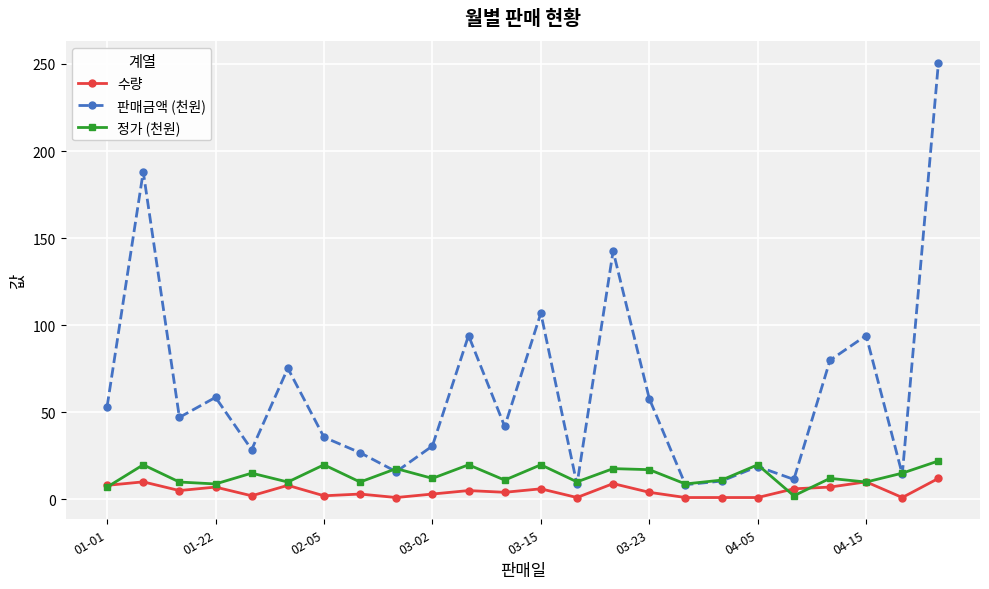

Rank the series by their average value, from highest to lowest.

판매금액 (천원), 정가 (천원), 수량